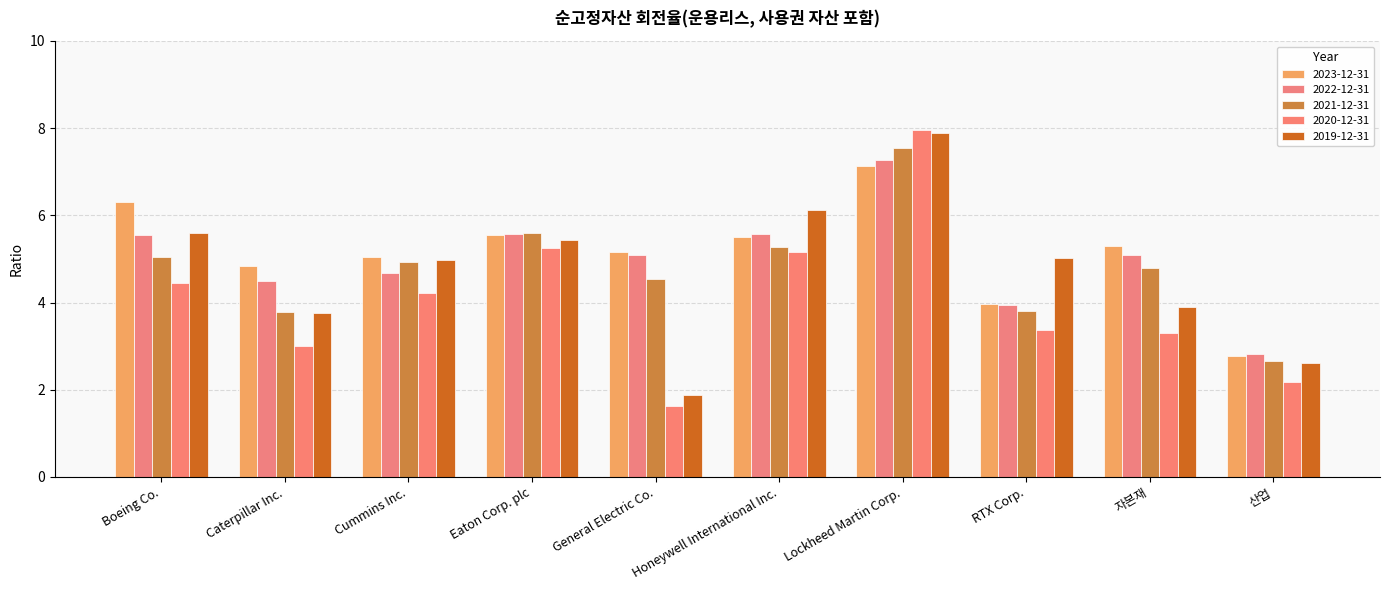

Is it true that 2023-12-31 equals 5.5 at Honeywell International Inc.?

True